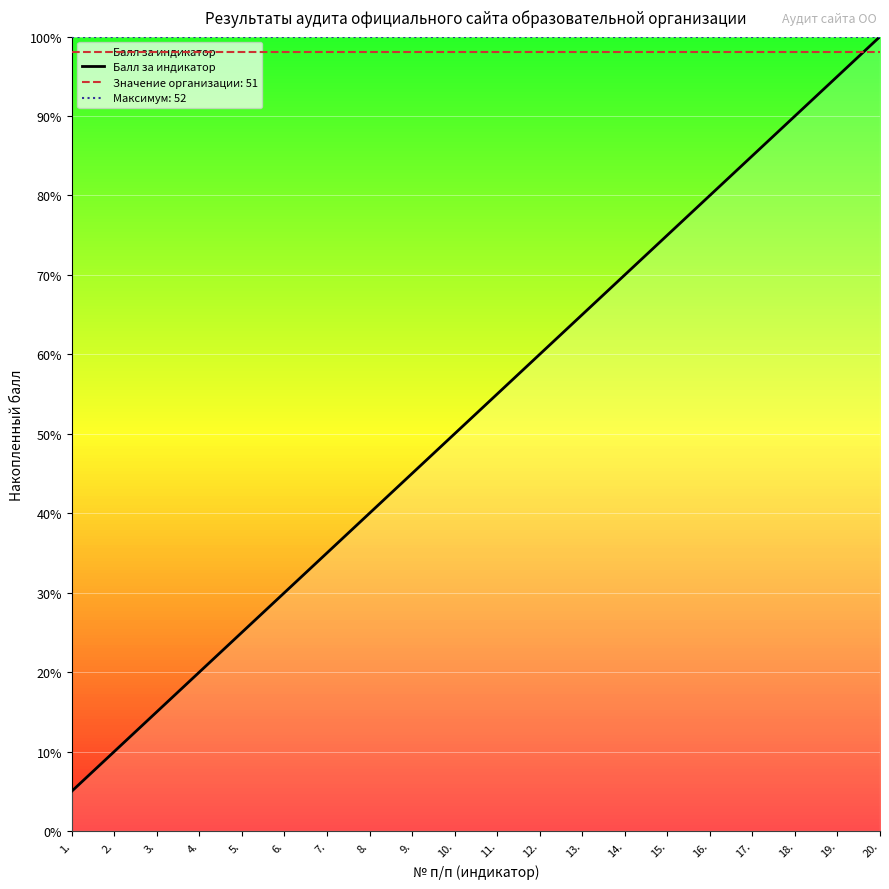

List the labels in order of value, smallest first.

1., 2., 3., 4., 5., 6., 7., 8., 9., 10., 11., 12., 13., 14., 15., 16., 17., 18., 19., 20.